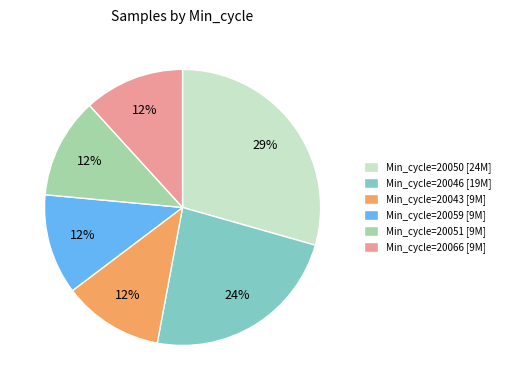

True or false: Min_cycle=20051 [9M] accounts for 6% of the total.

False